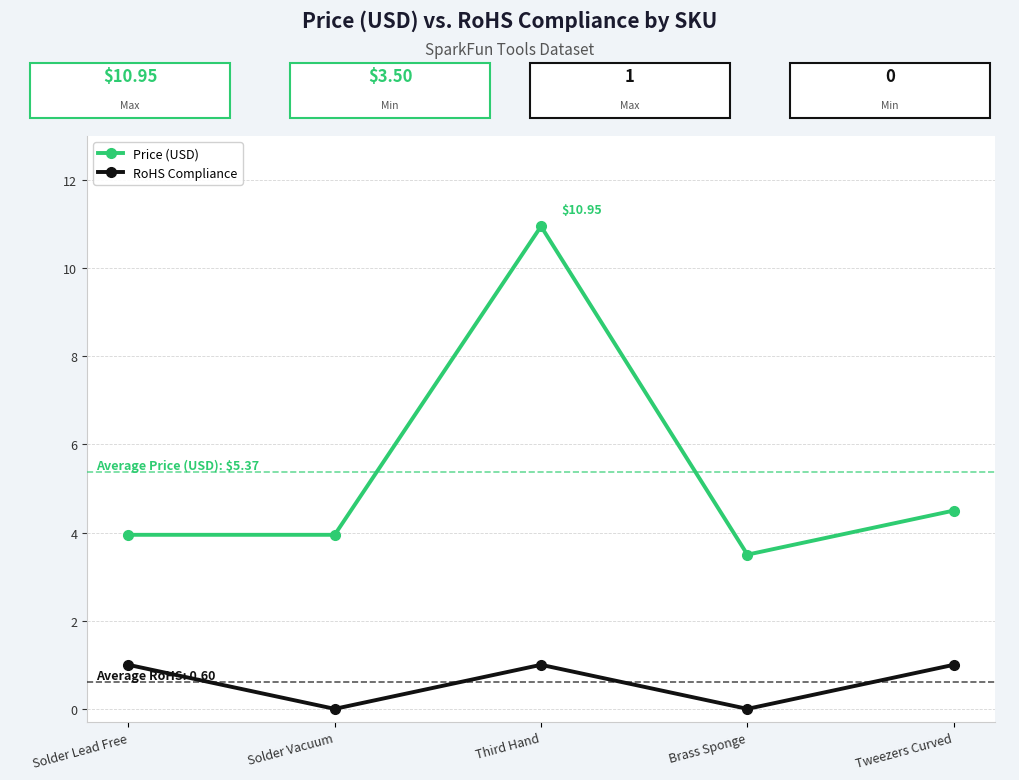

True or false: Price (USD) and RoHS Compliance cross at least once.

False